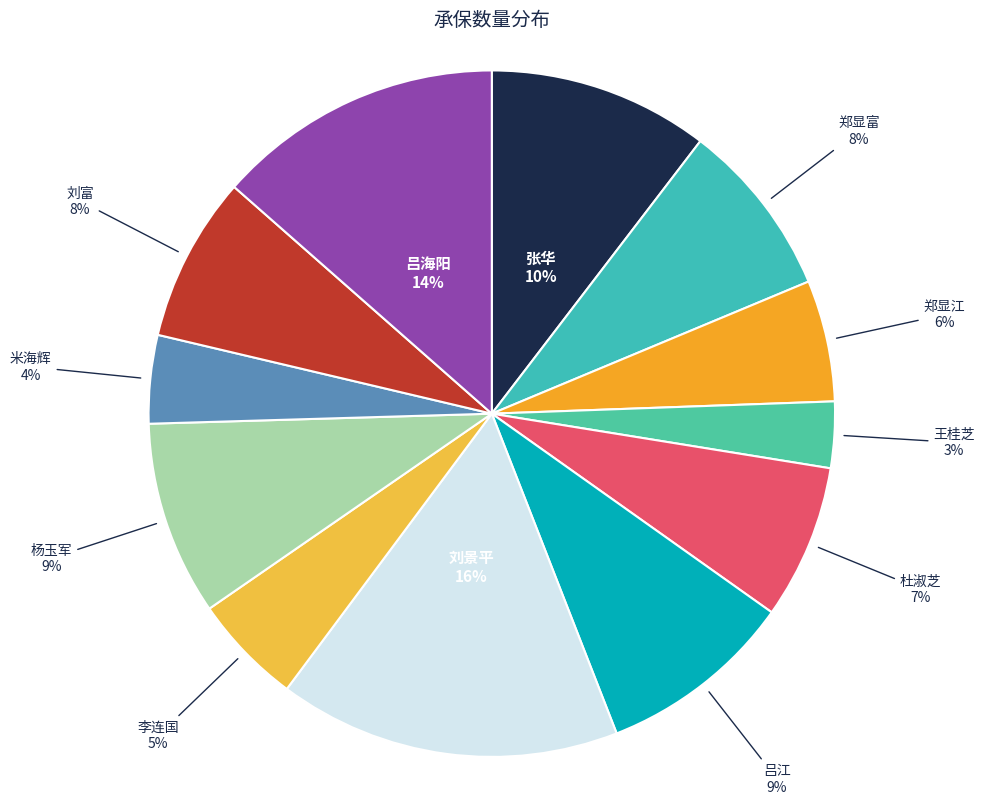

What is the smallest slice in the pie chart?

王桂芝